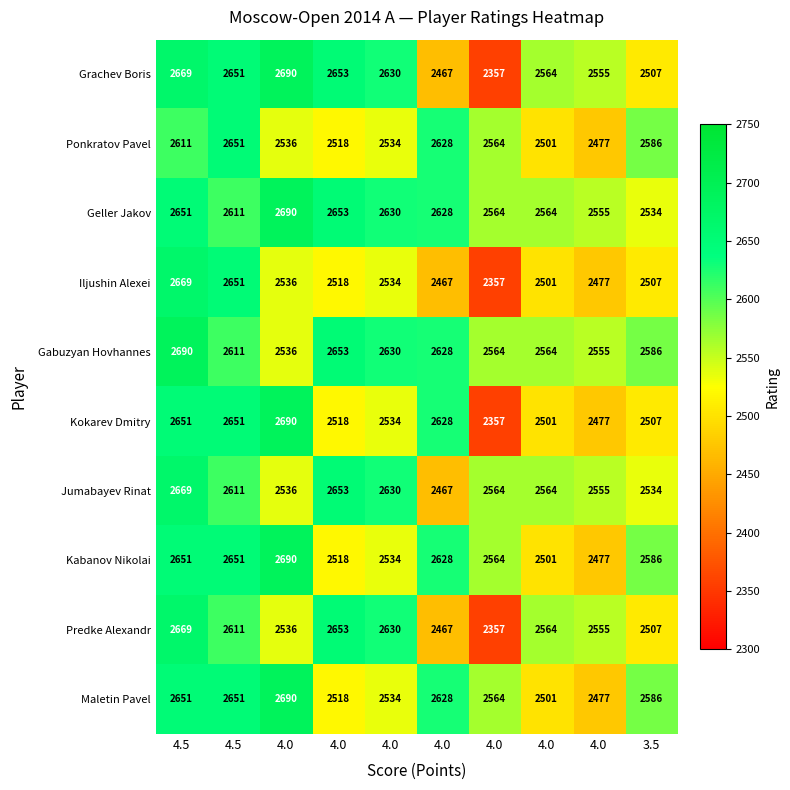

The Ponkratov Pavel series shows 2536 at 4.0. True or false?

True